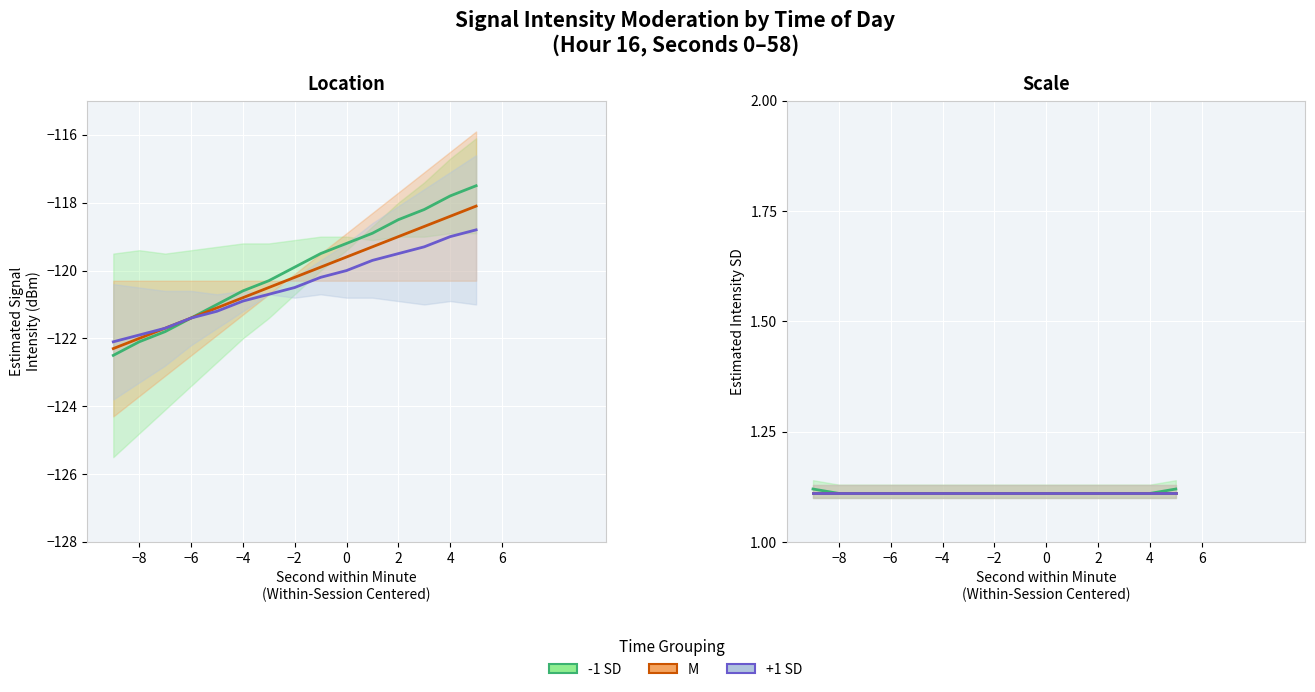

Which category has the lowest value across all series?

−8